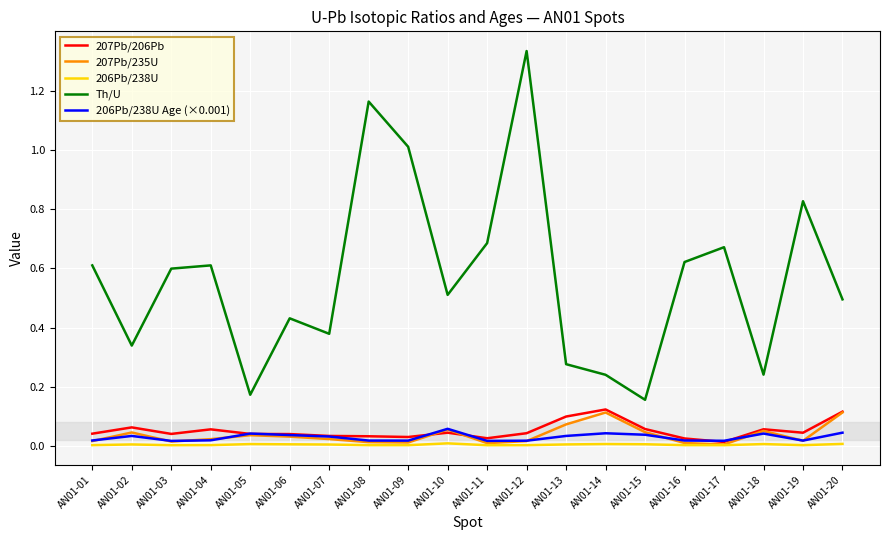

Which series has the largest range (max minus min)?

Th/U